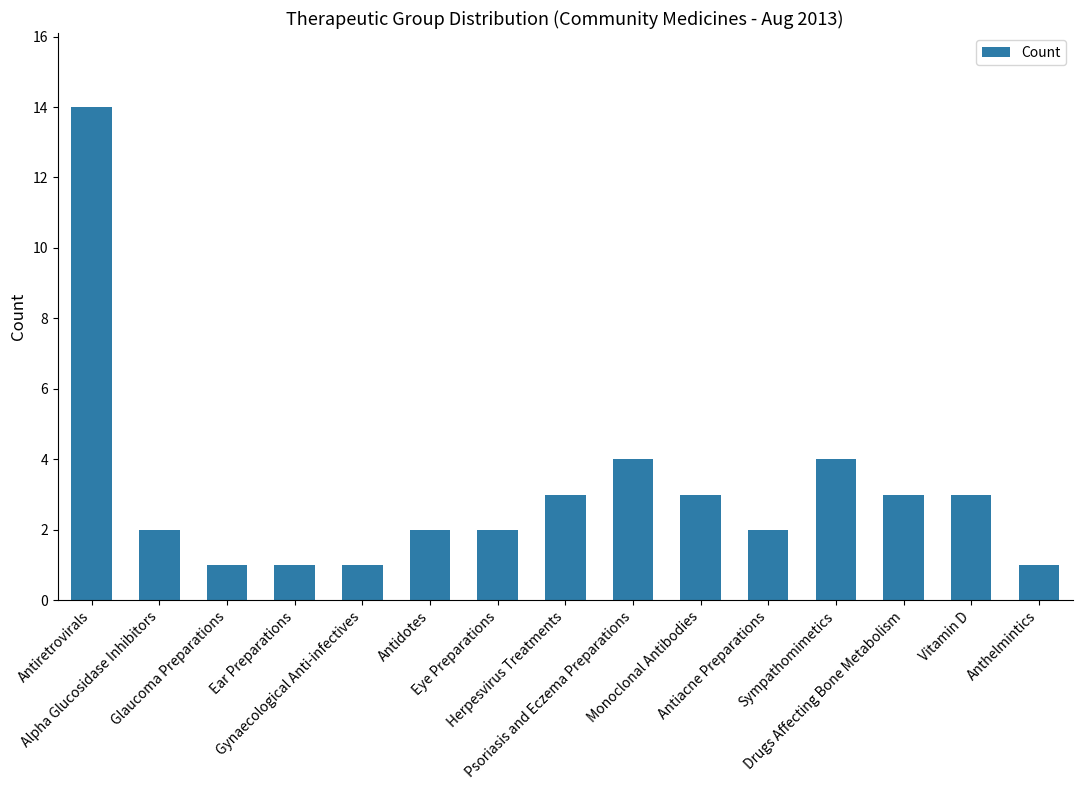

What is the sum of all values?

46